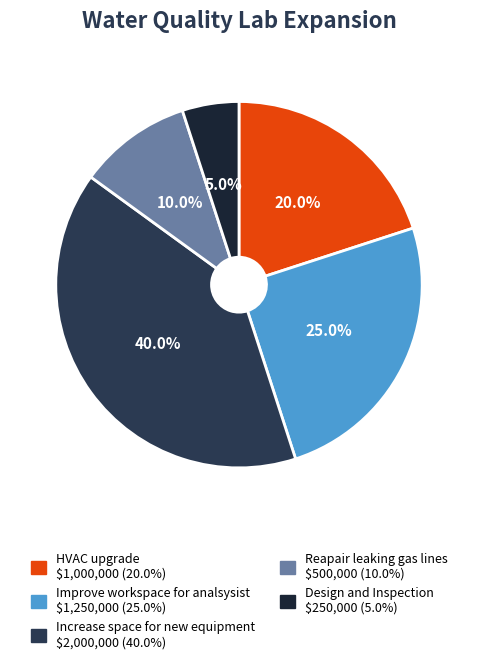

Between Design and Inspection and Increase space for new equipment, which is larger?

Increase space for new equipment